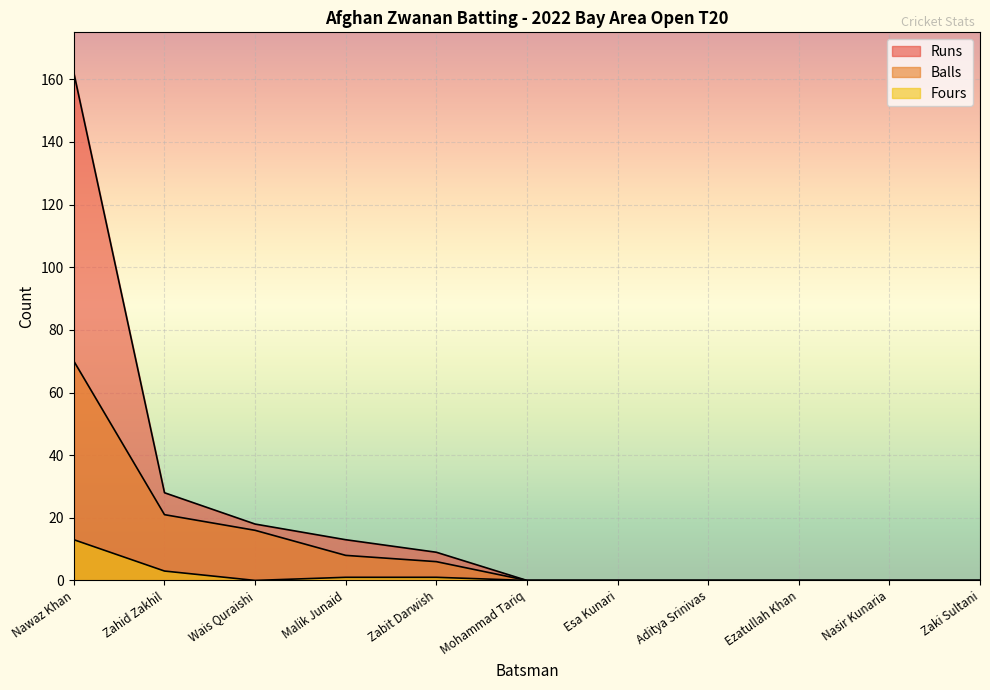

Where is the first local minimum for Fours?

Wais Quraishi